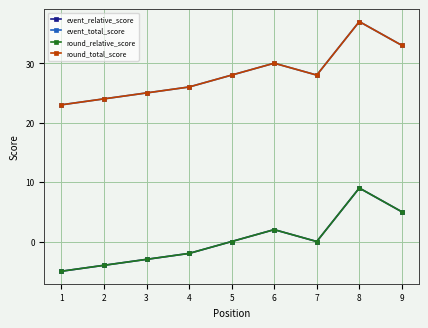

Does the chart display data point markers on the line(s)?

Yes